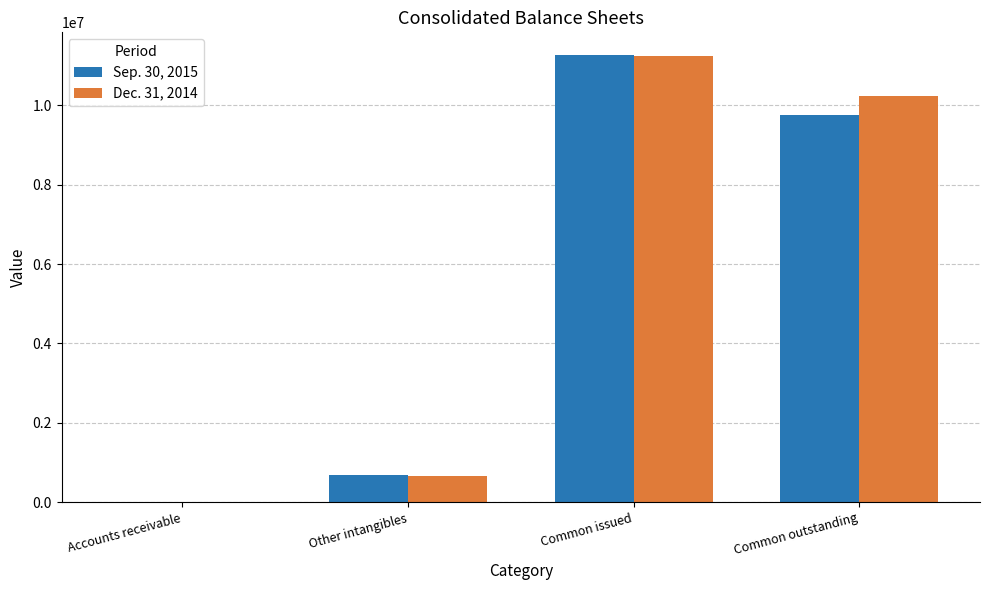

What are all the series names shown in the legend?

Sep. 30, 2015, Dec. 31, 2014